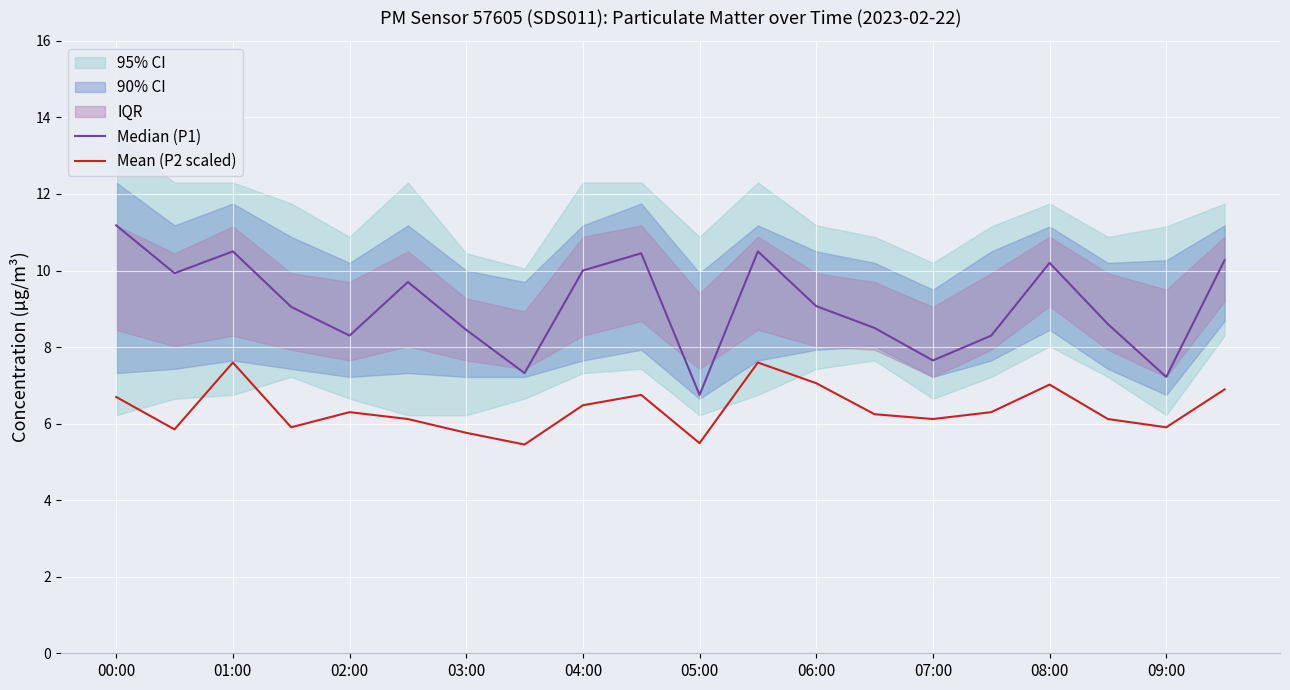

Which series has the widest spread of values?

Median (P1)